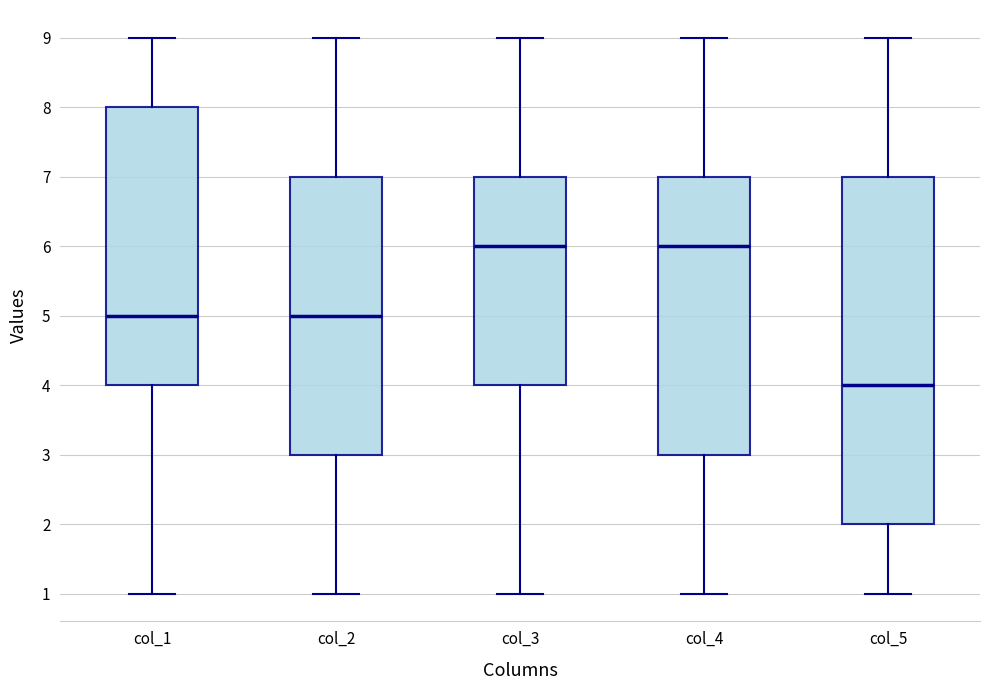

Which box's median line is the lowest?

col_5